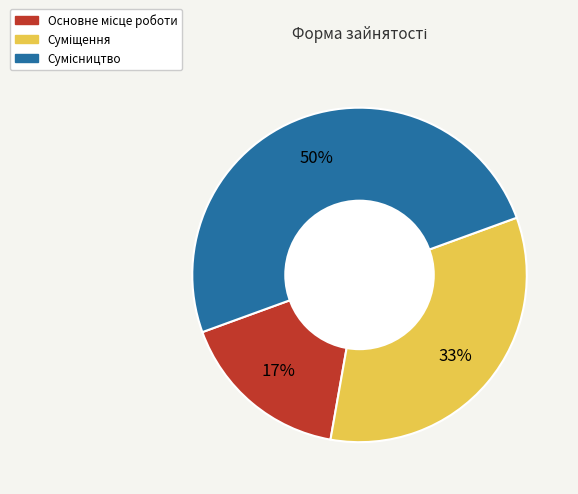

To the nearest percent, what is the difference between the largest and smallest slice percentages?

33%